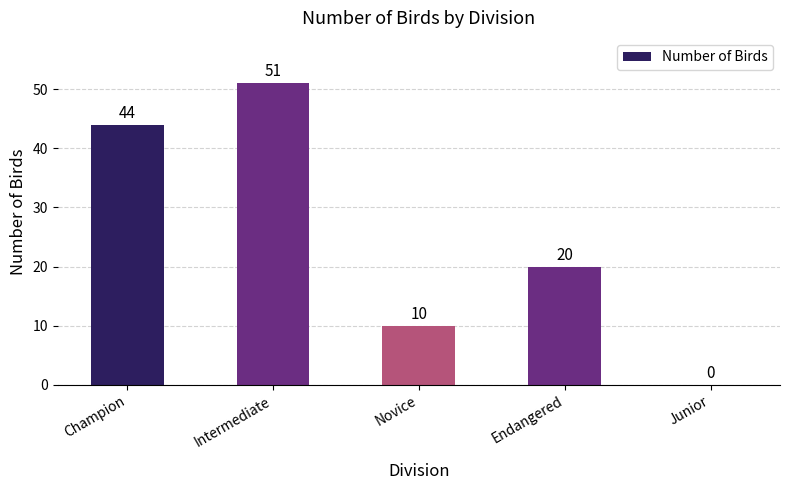

Which label corresponds to the largest value in the chart?

Intermediate